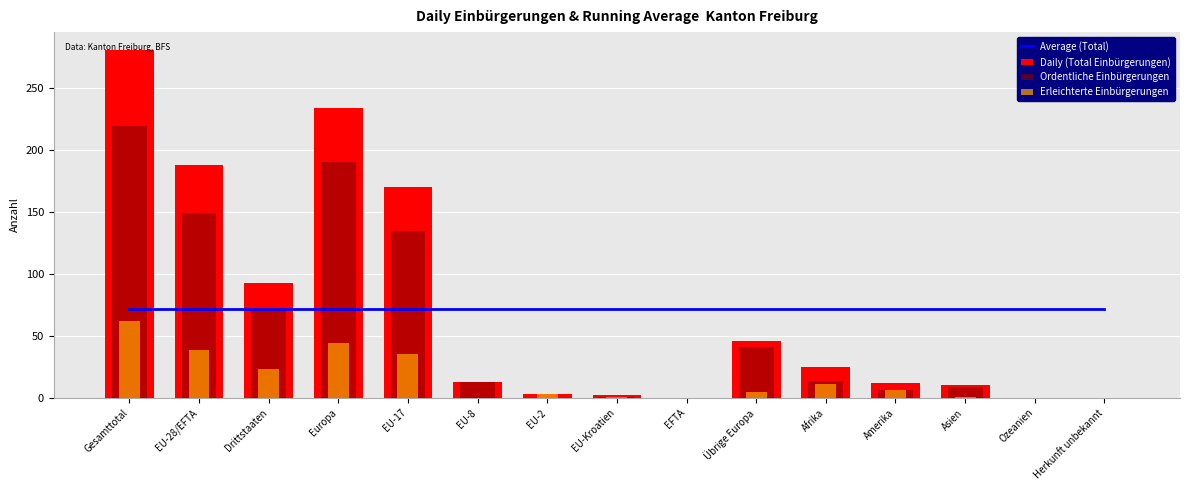

What are all the series names shown in the legend?

Average (Total), Daily (Total Einbürgerungen), Ordentliche Einbürgerungen, Erleichterte Einbürgerungen